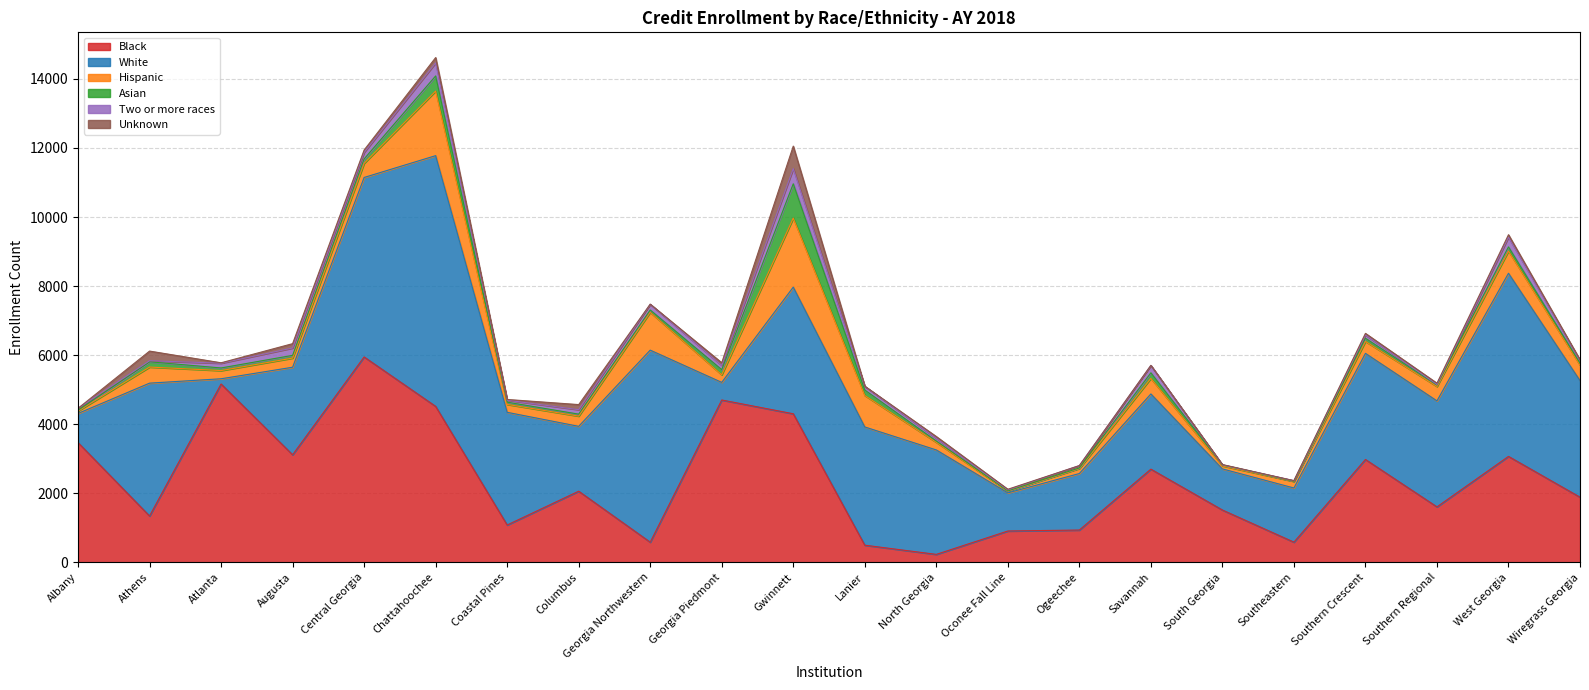

How many data points in Hispanic are above 345?

10